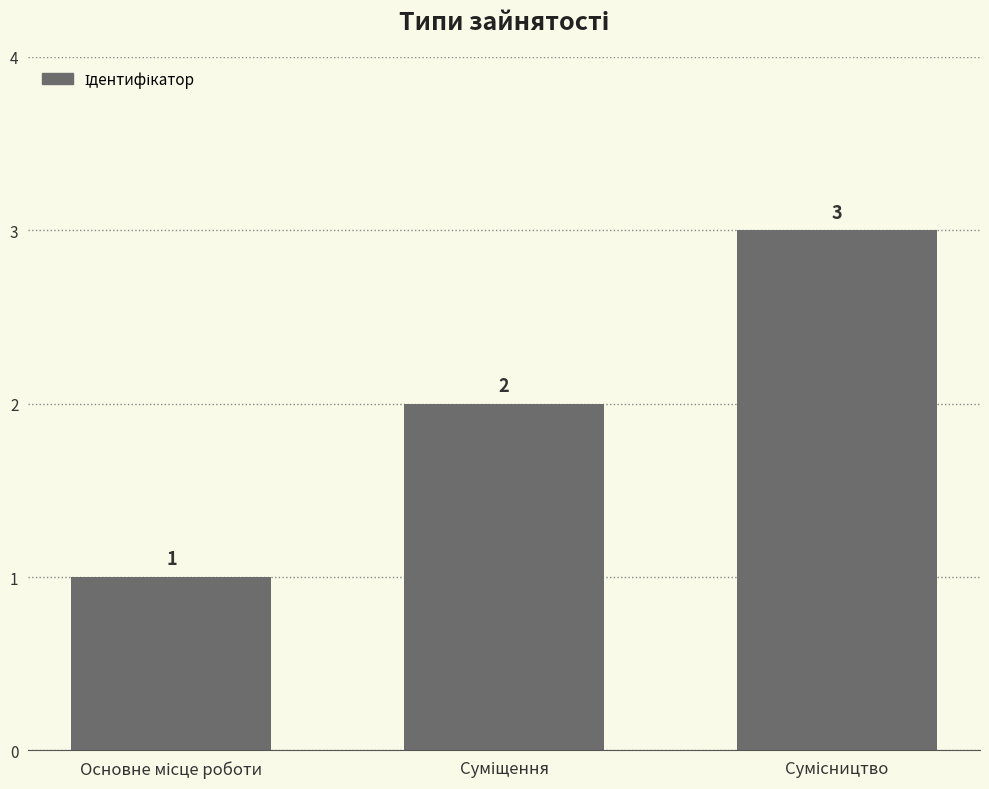

What is the smallest value displayed?

1